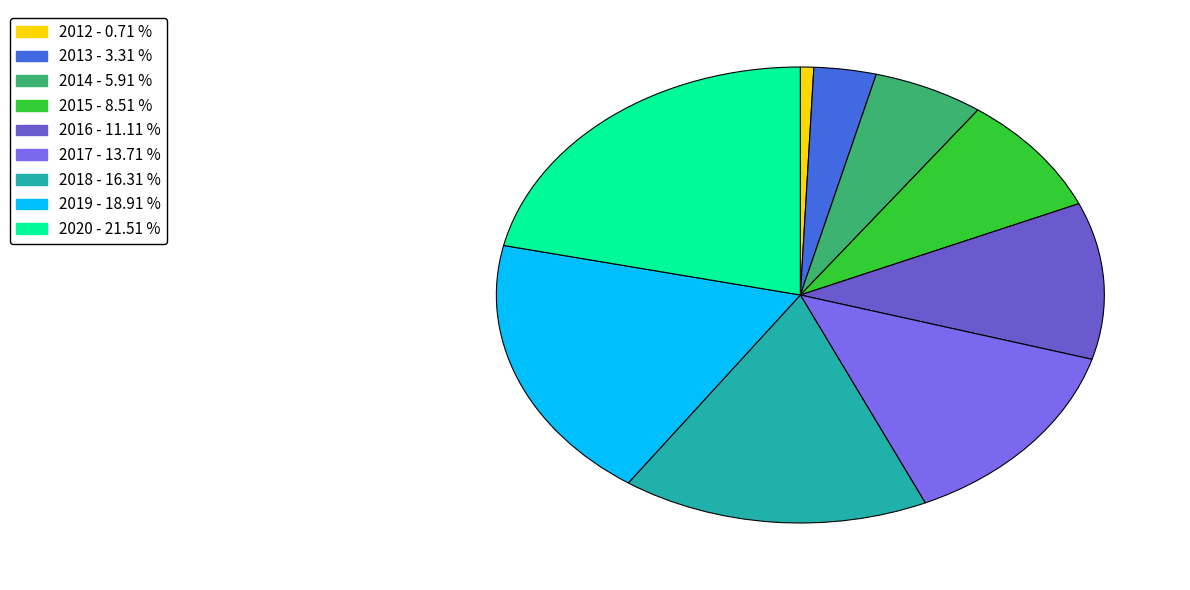

To the nearest percent, what portion does 2014 represent?

6%